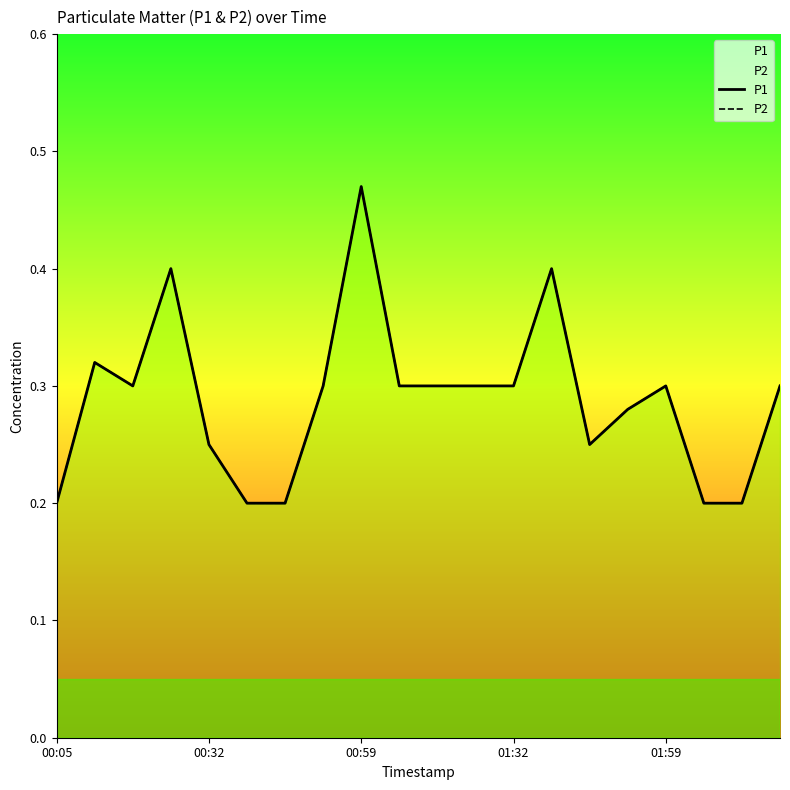

Which series has the largest total across all categories?

P1